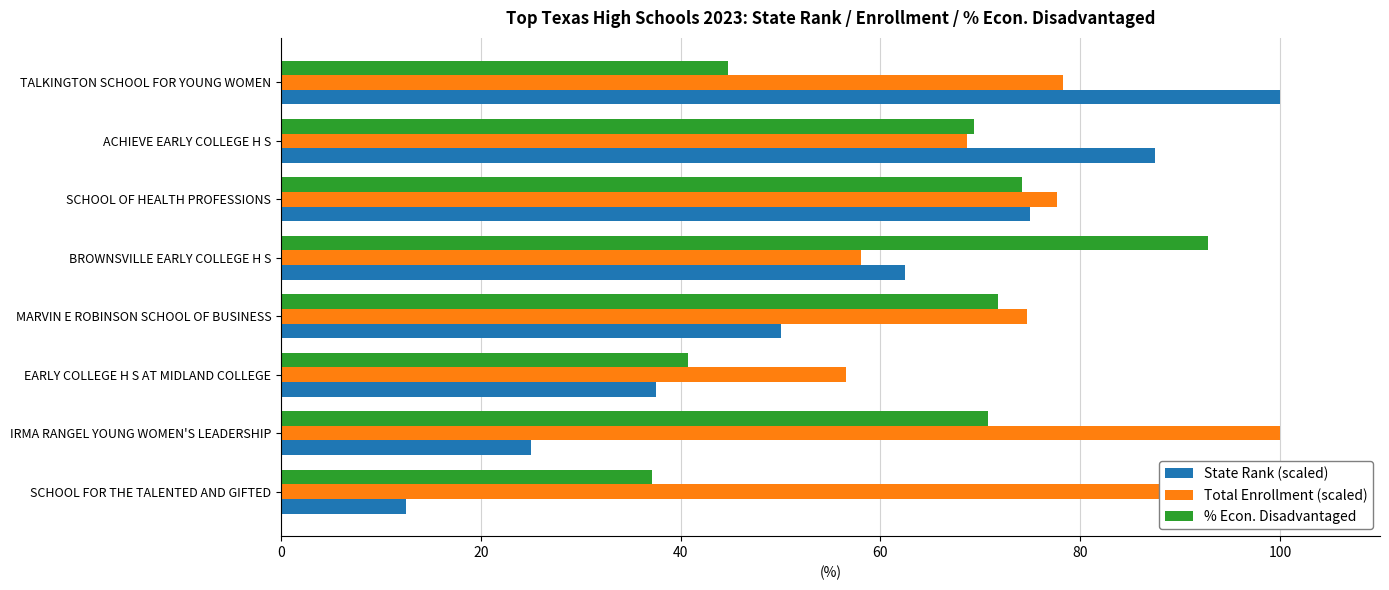

How many values in the State Rank (scaled) series are below 62?

4